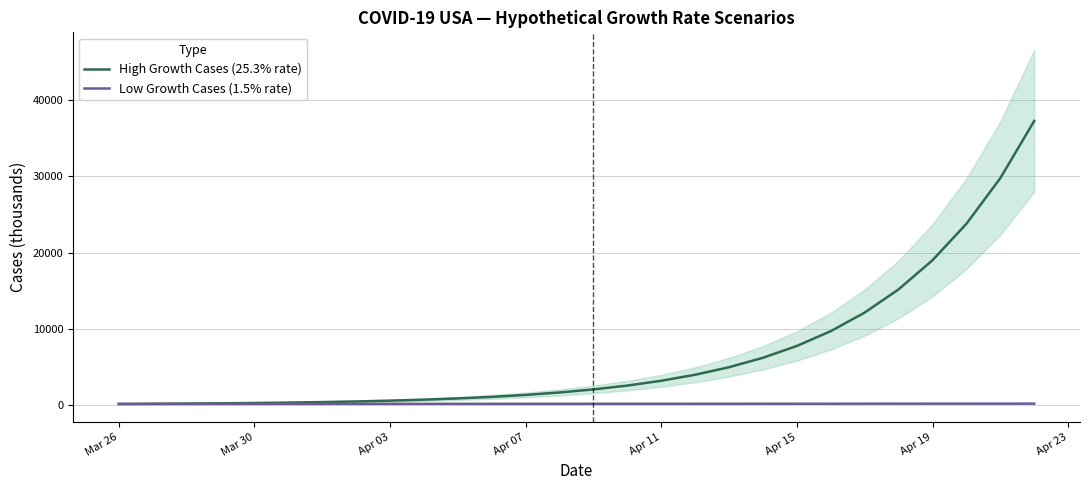

How many lines are shown in the chart?

2